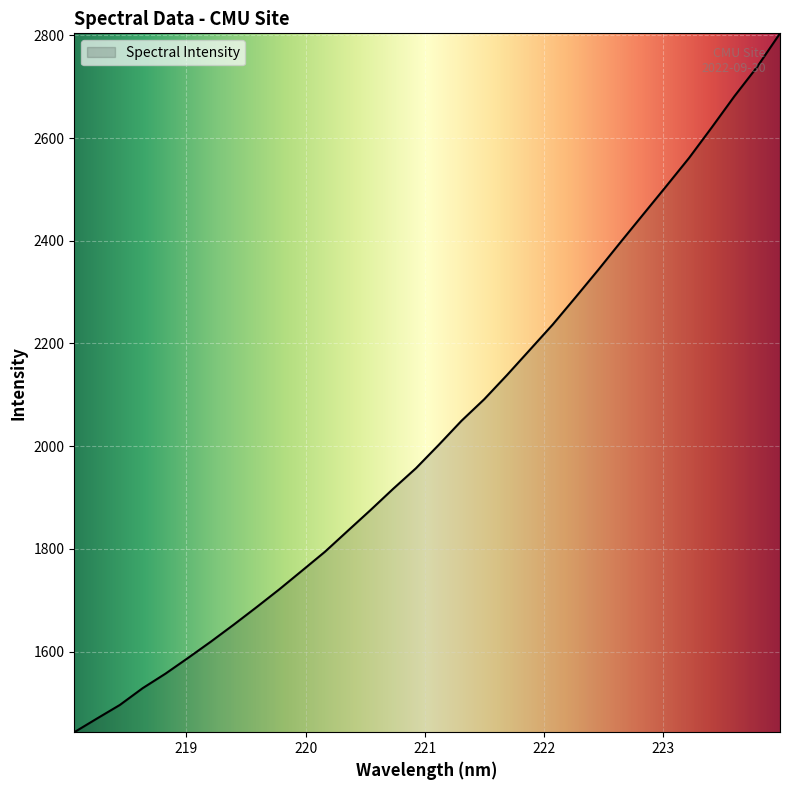

What is the maximum value shown in the chart?

2803.8